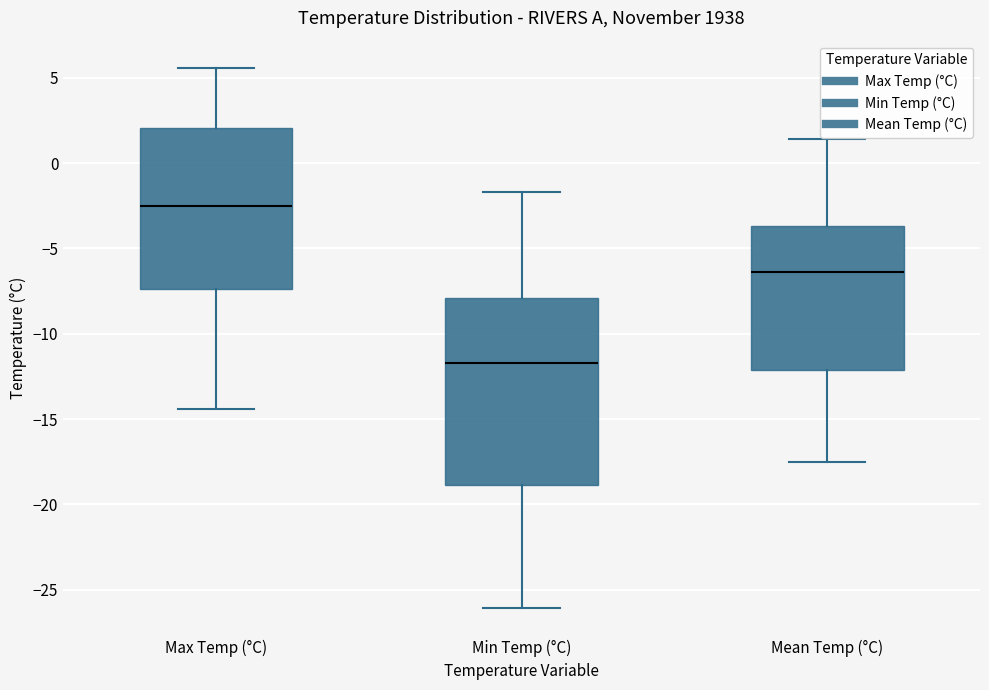

Which box has the highest median line?

Max Temp (°C)